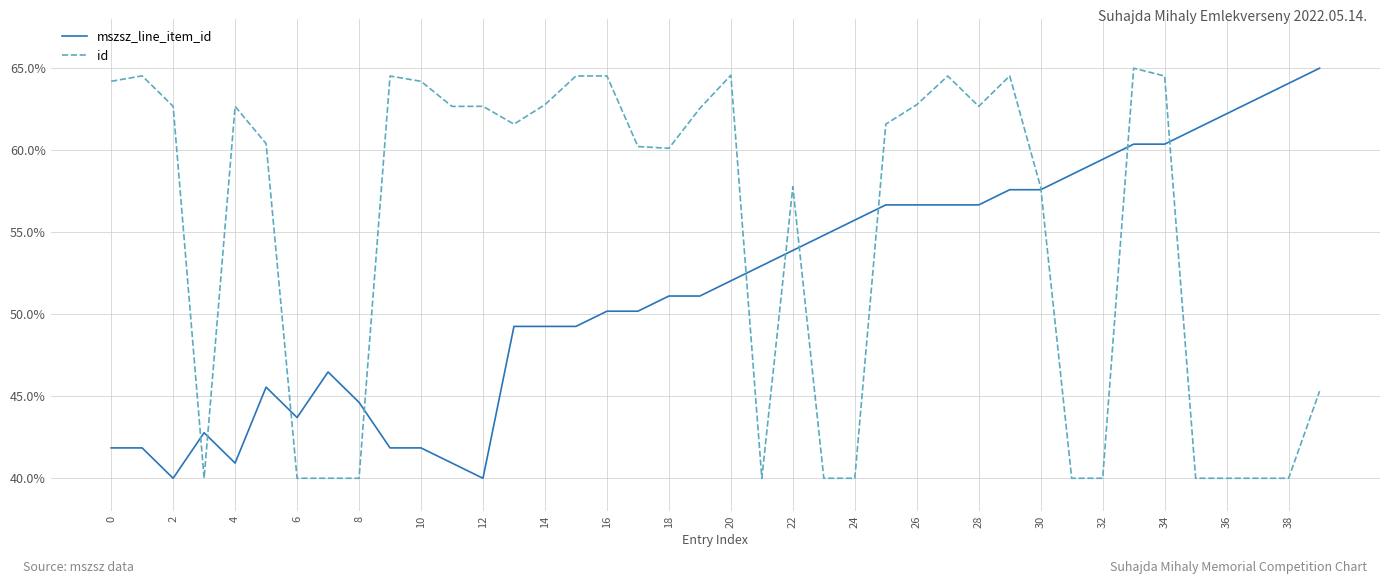

How many categories are shown in the chart?

40